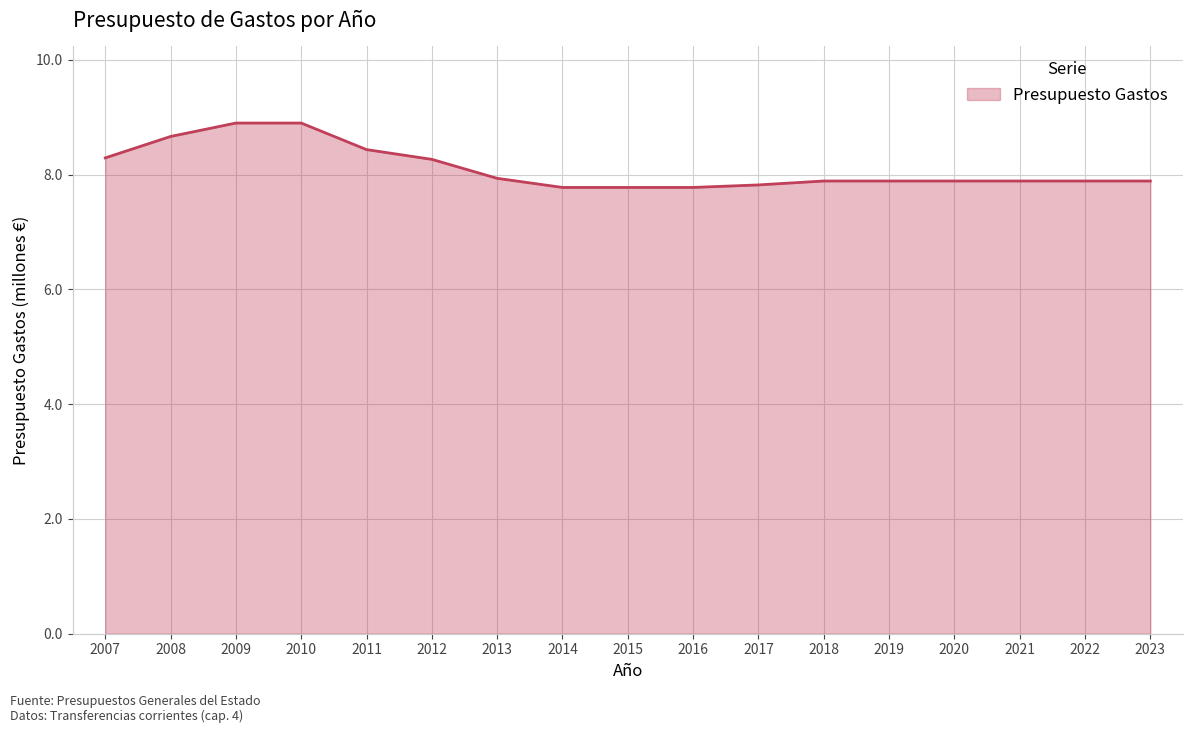

What is the difference between the maximum and minimum values?

1.1